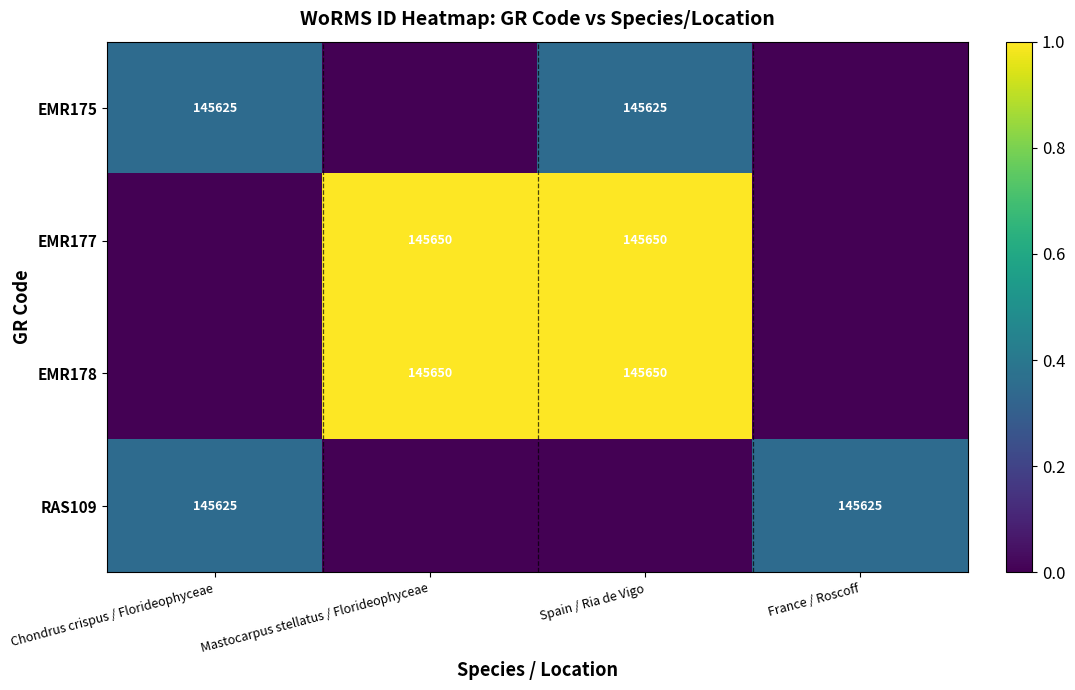

What is the sum of the EMR175 values at Chondrus crispus / Florideophyceae and Spain / Ria de Vigo?

291250